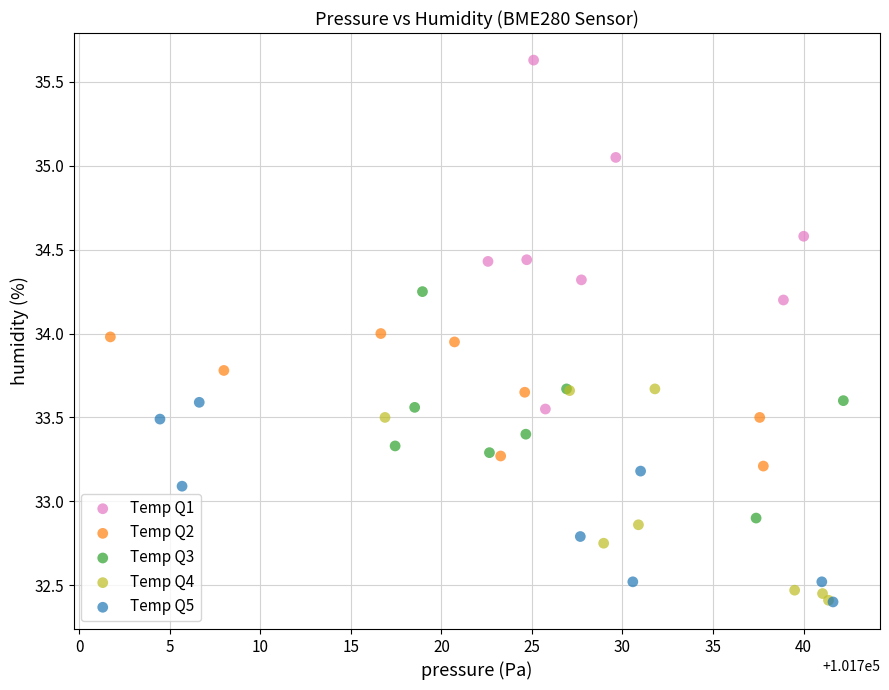

Which series has the largest Y range (max minus min)?

Temp Q1